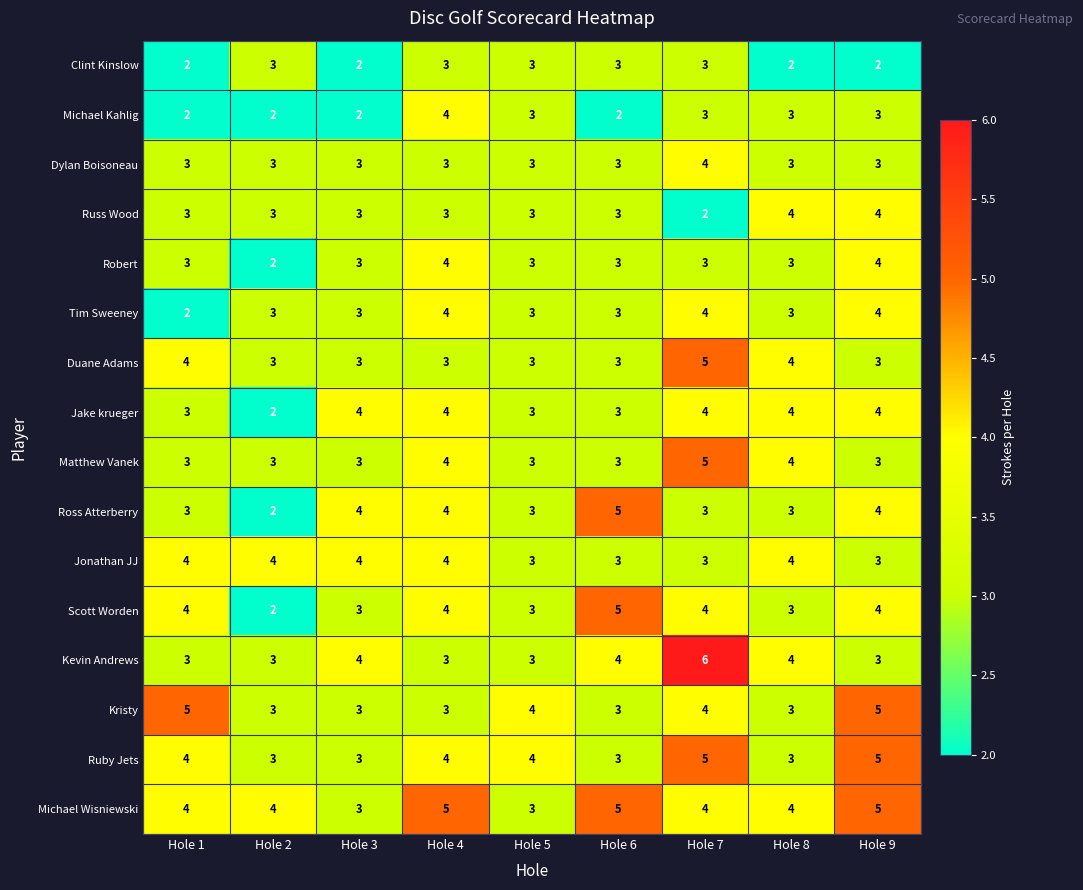

At how many categories does at least one series exceed 2?

9